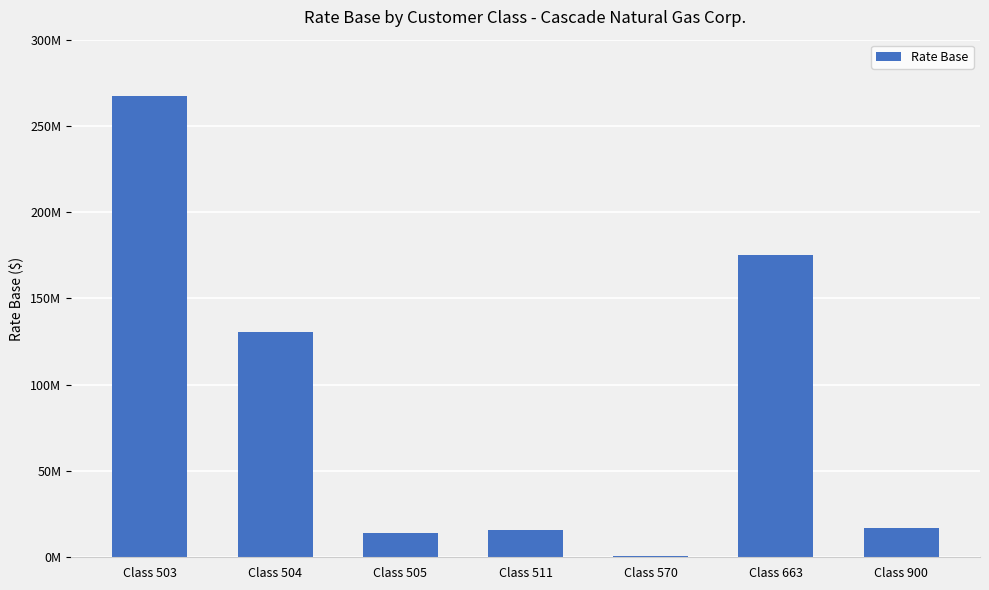

What is the difference between the values at Class 663 and Class 900?

158322675.8